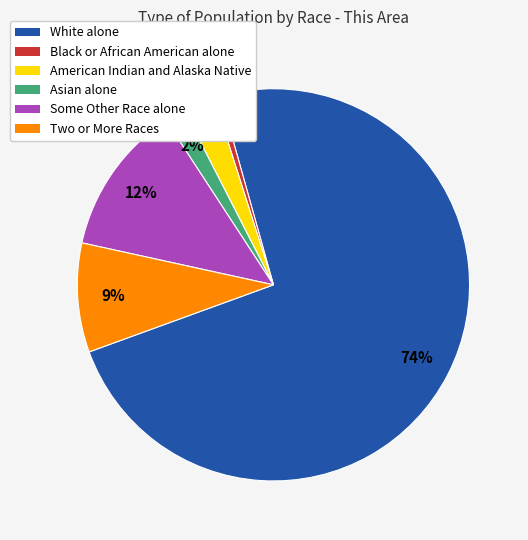

How many segments does this pie chart have?

6